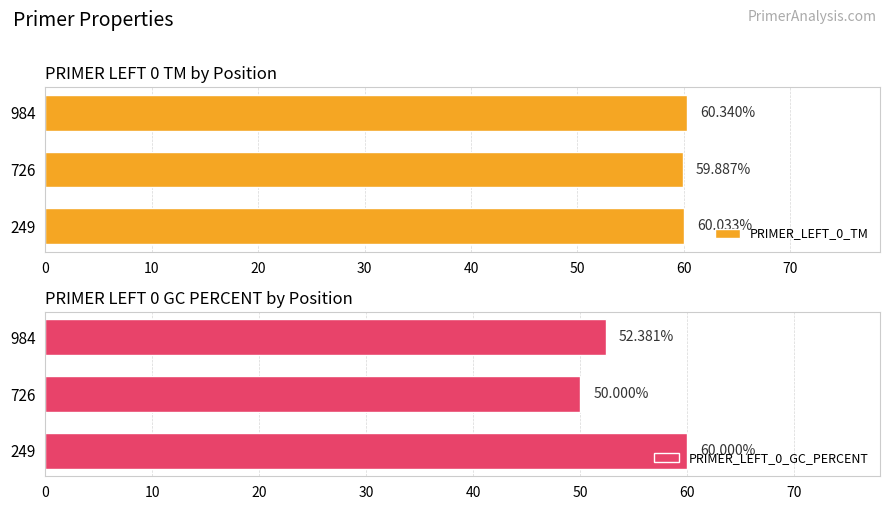

Rank the categories by PRIMER_LEFT_0_TM value from lowest to highest.

726, 249, 984